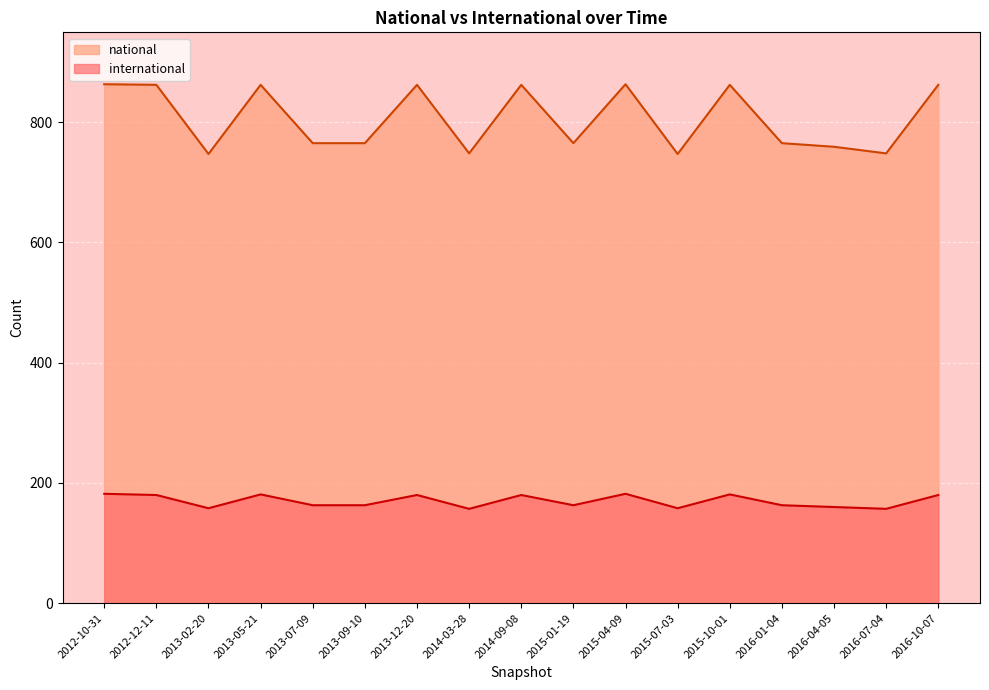

Reading right to left, extract all data points from this chart.

international: 180	157	160	163	181	158	182	163	180	157	180	163	163	181	158	180	182
national: 862	748	759	765	862	747	863	765	862	748	862	765	765	862	747	862	863